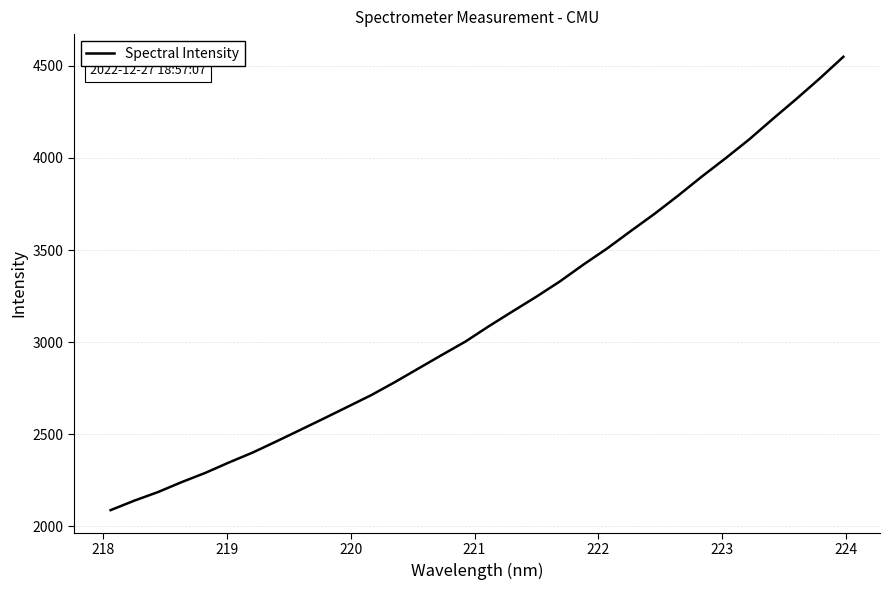

What is the average value?

3142.5